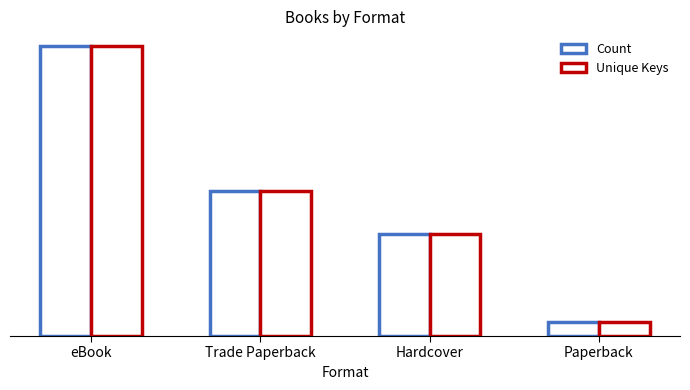

What is the label of the 1st bar from the right?

Paperback